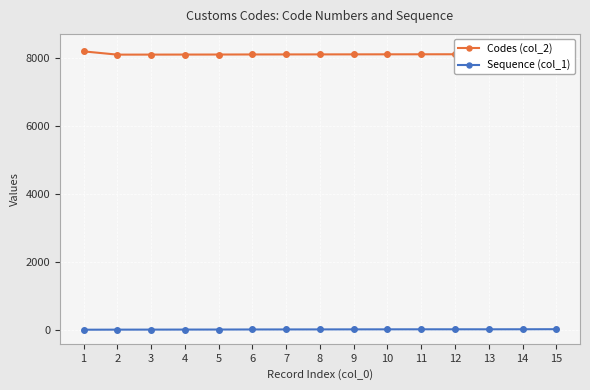

Read the Codes (col_2) value at 6.

8107